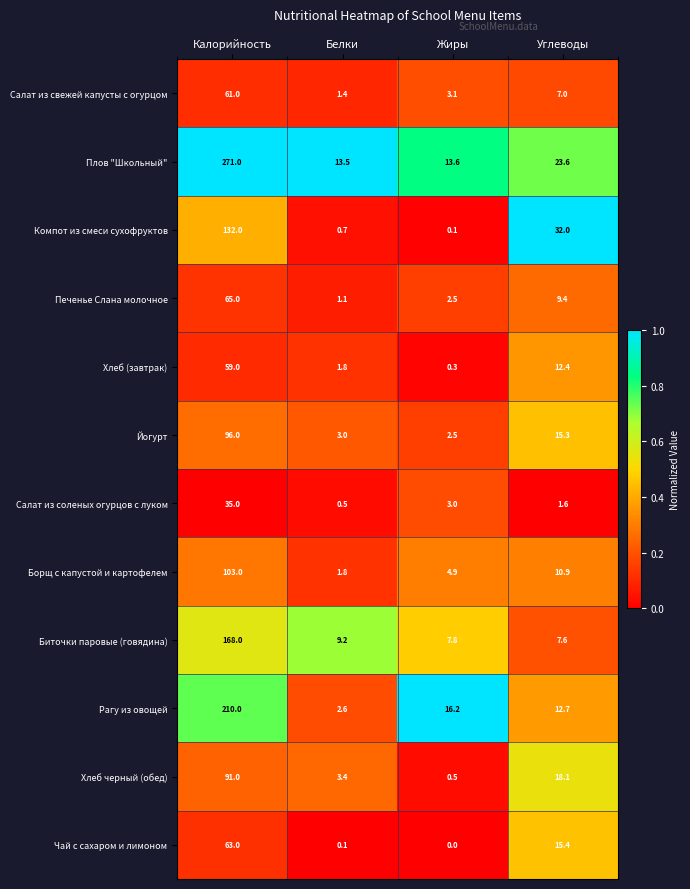

Which series has the widest spread of values?

Плов "Школьный"